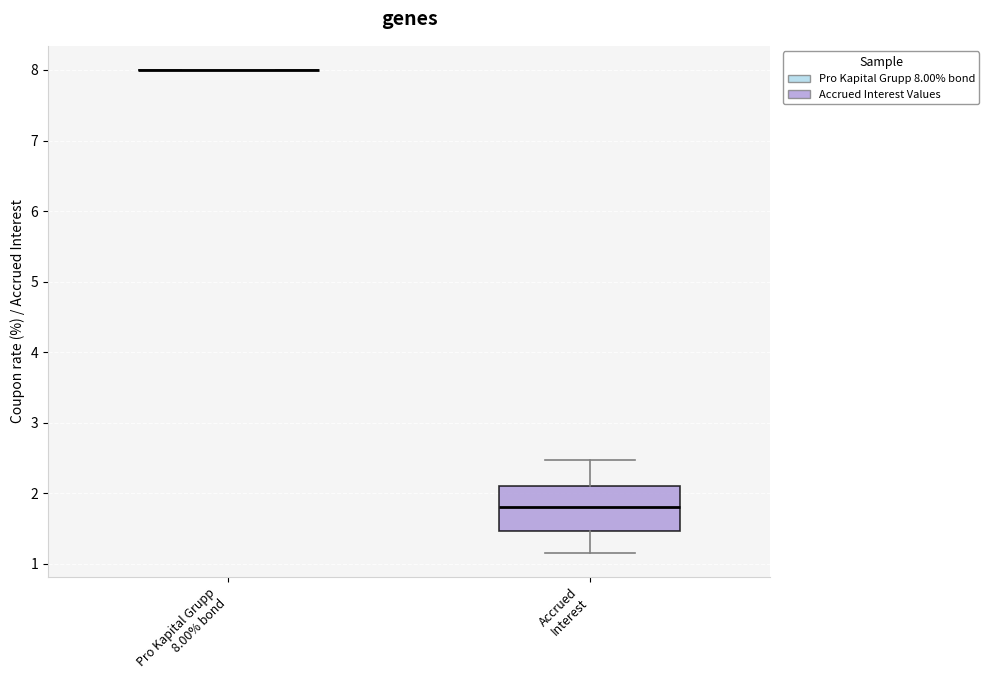

Reading left to right, transcribe this box plot: for each box, give where its median line is, the range the box spans, and where its two whiskers end, as read against the y-axis. The values are not printed on the chart, so give them approximately, as read against the axis.

Pro Kapital Grupp 8.00% bond: box collapsed to a line at 8.0, whiskers 8.0 to 8.0
Accrued Interest: median 1.8, box 1.5 to 2.1, whiskers 1.2 to 2.5